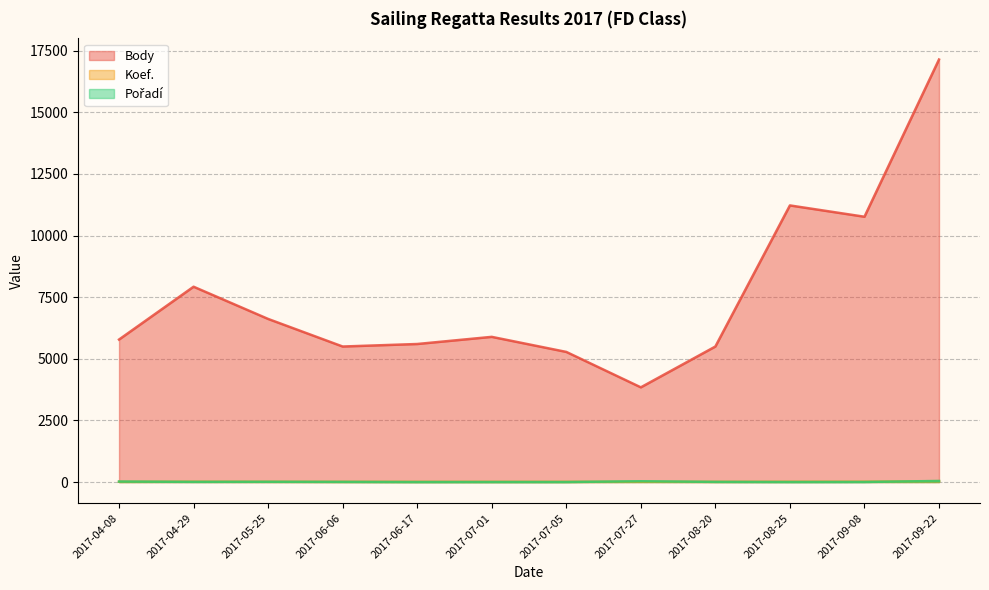

True or false: Body has more than 2 points higher than both neighbors.

True